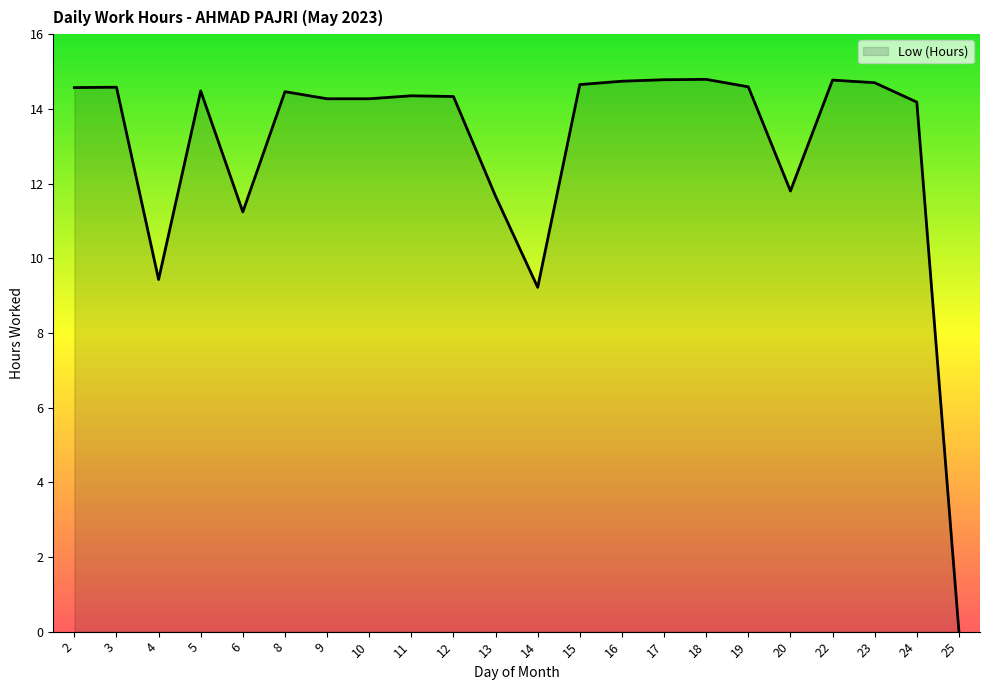

True or false: the data shows 5.6 at 12.

False